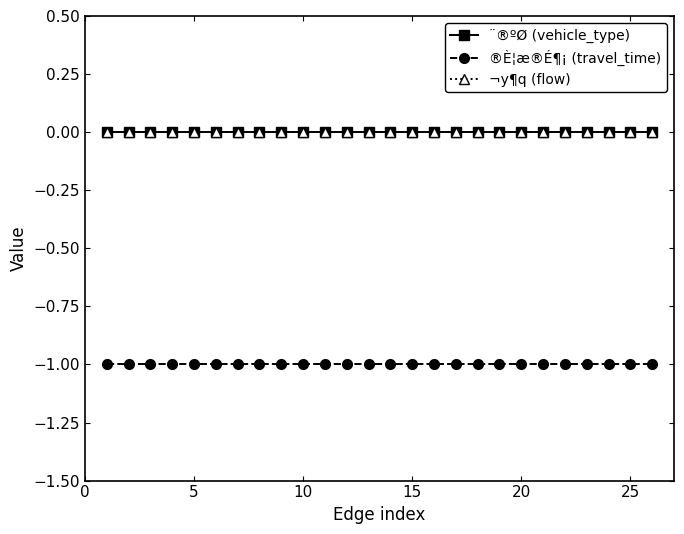

Does the chart have visible grid lines?

No